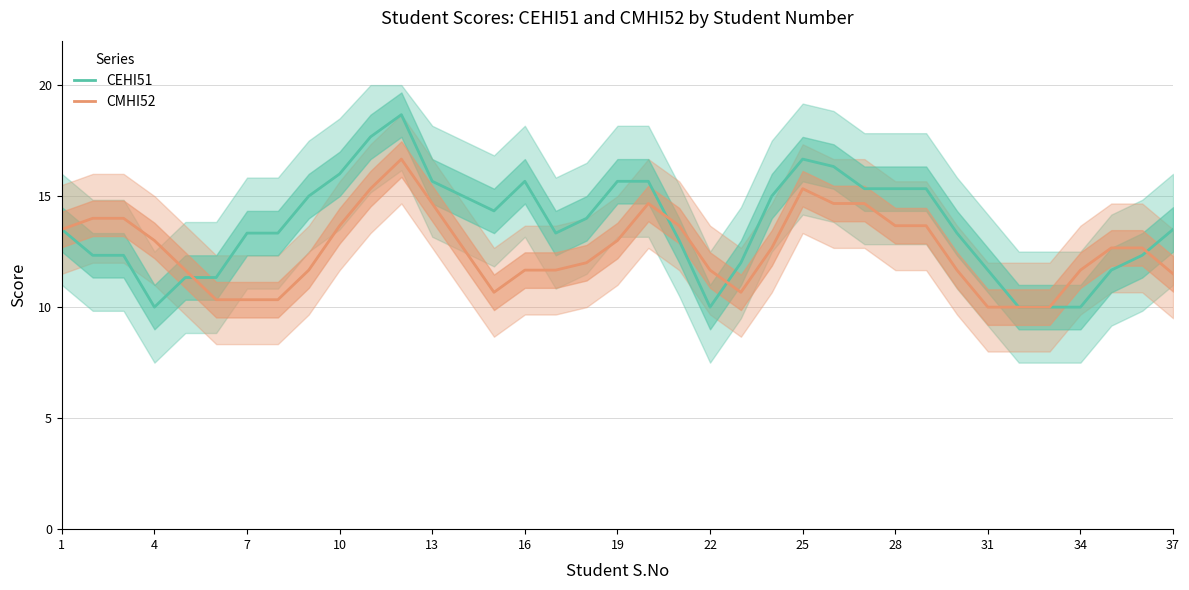

True or false: CEHI51 and CMHI52 intersect in this chart.

True